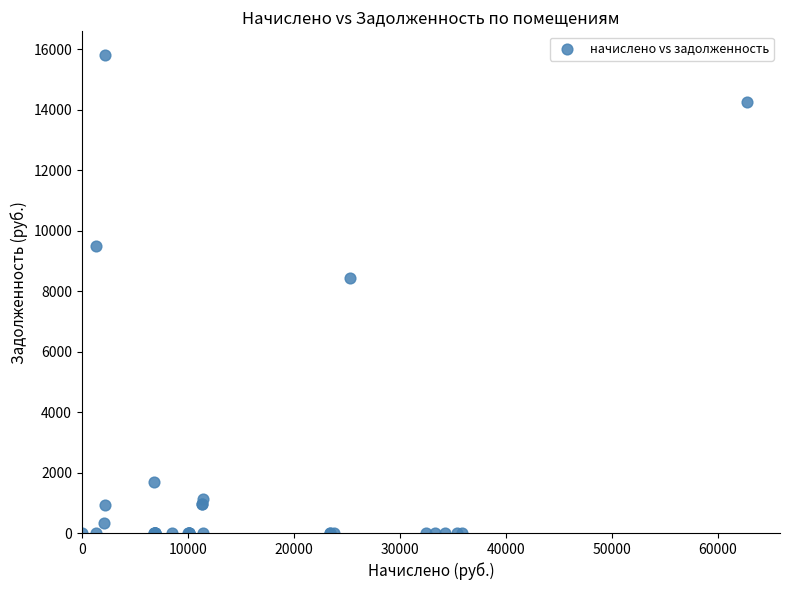

What Y value in the scatter plot is closest to 7898?

8440.1